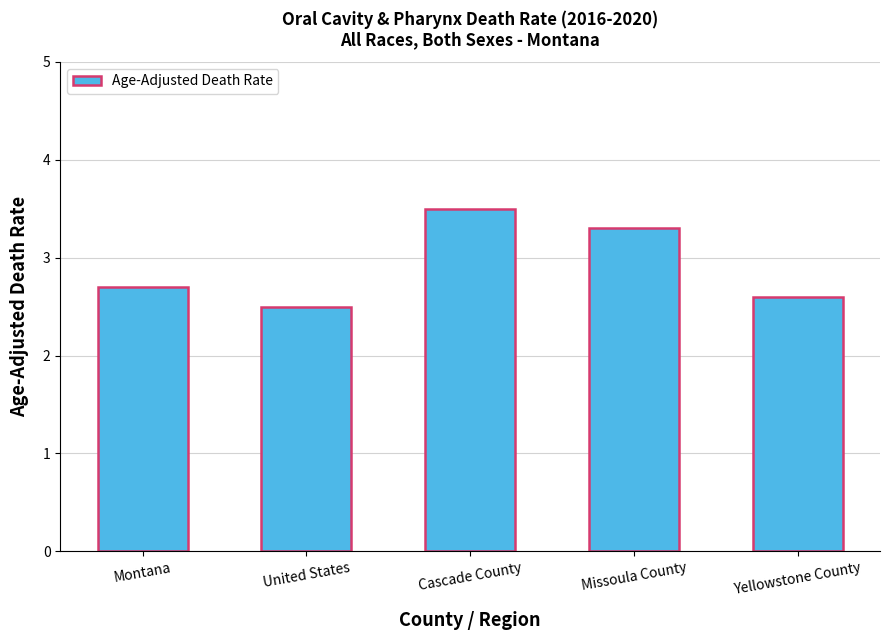

List the labels in order of value, smallest first.

United States, Yellowstone County, Montana, Missoula County, Cascade County